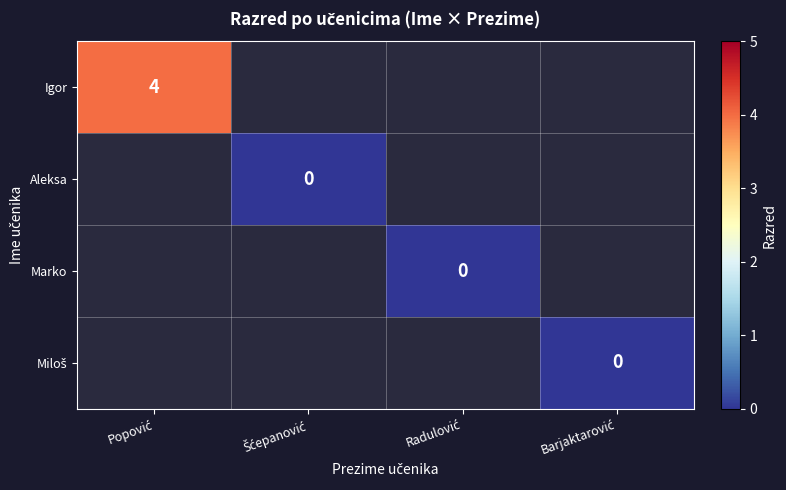

Which series has the widest spread of values?

Igor